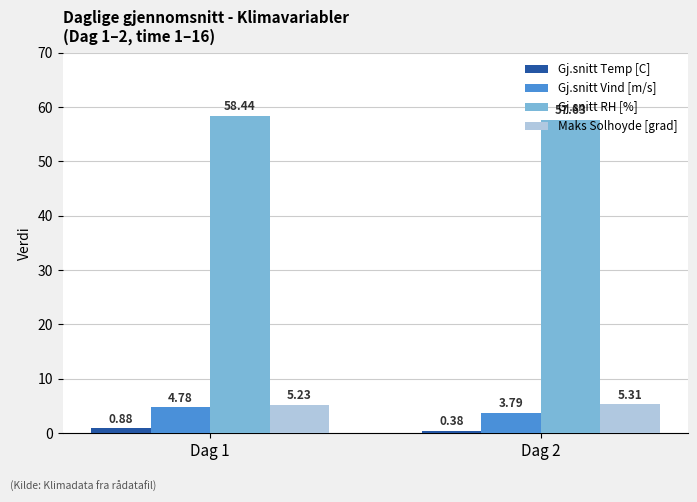

Rank the series at Dag 1 from highest to lowest value.

Gj.snitt RH [%], Maks Solhoyde [grad], Gj.snitt Vind [m/s], Gj.snitt Temp [C]